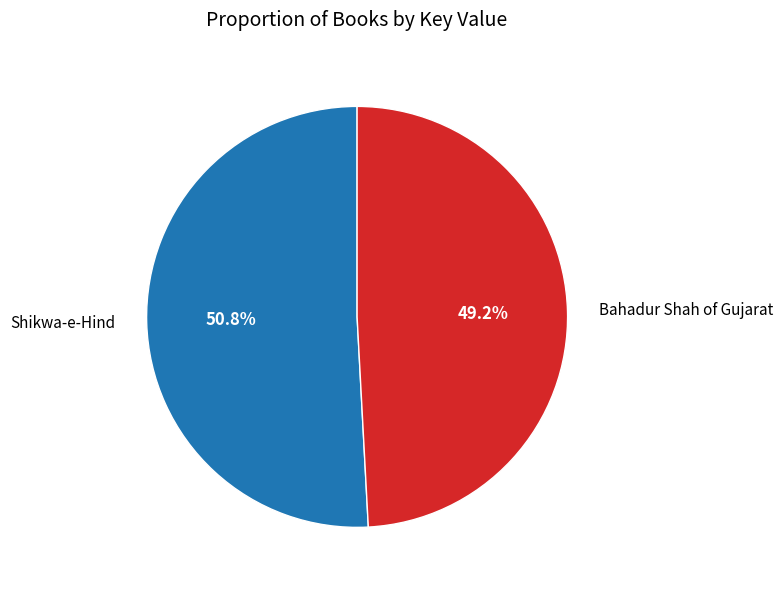

What percentage is the Bahadur Shah of Gujarat slice, to the nearest percent?

49%